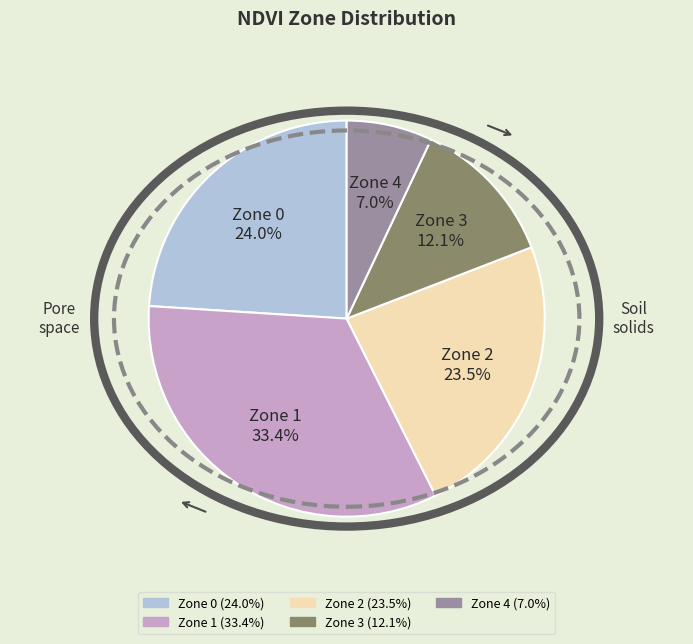

How many segments does this pie chart have?

5